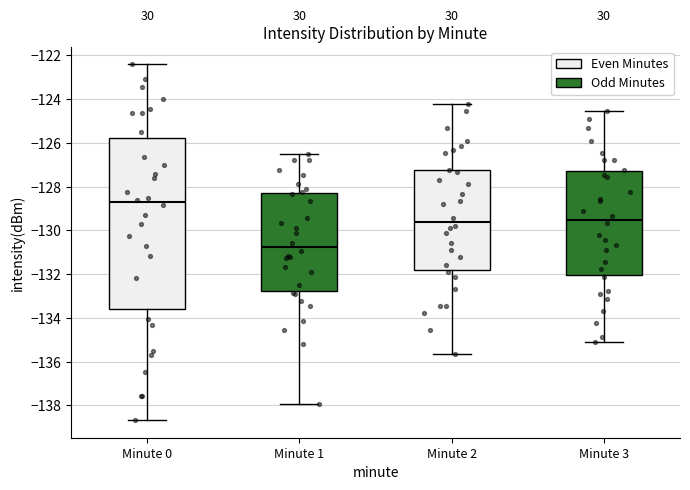

Which box is the tallest, from its lower edge to its upper edge?

Minute 0